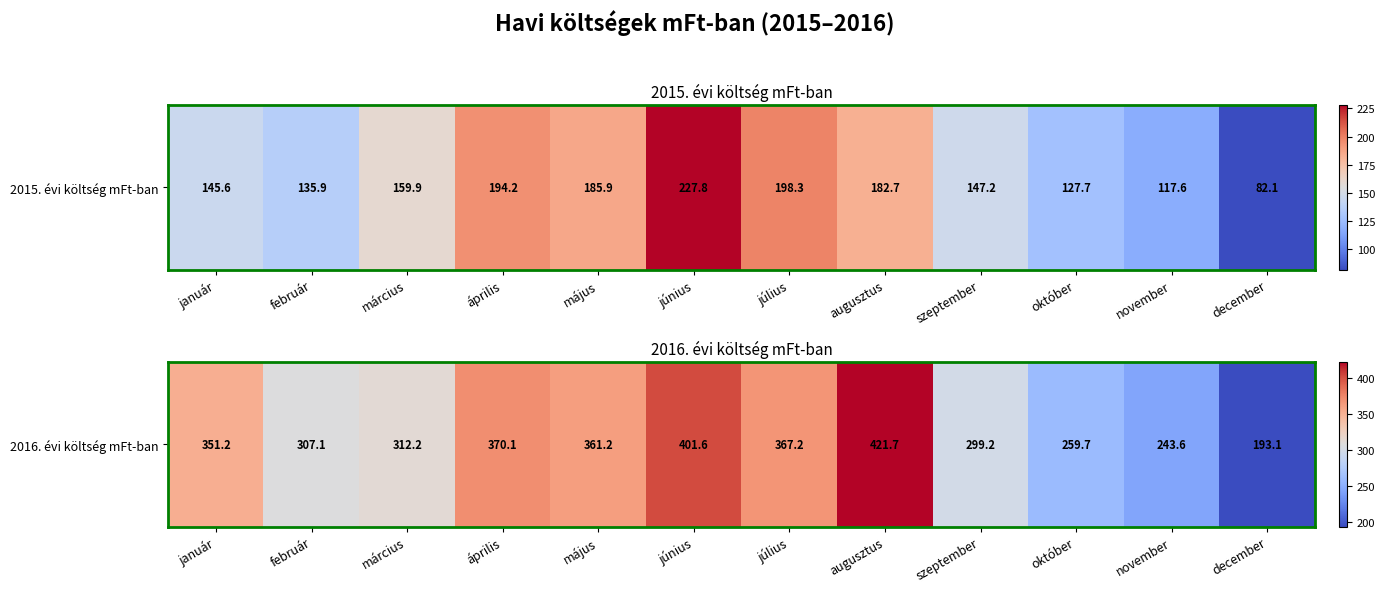

Where does the data first go above 351?

január